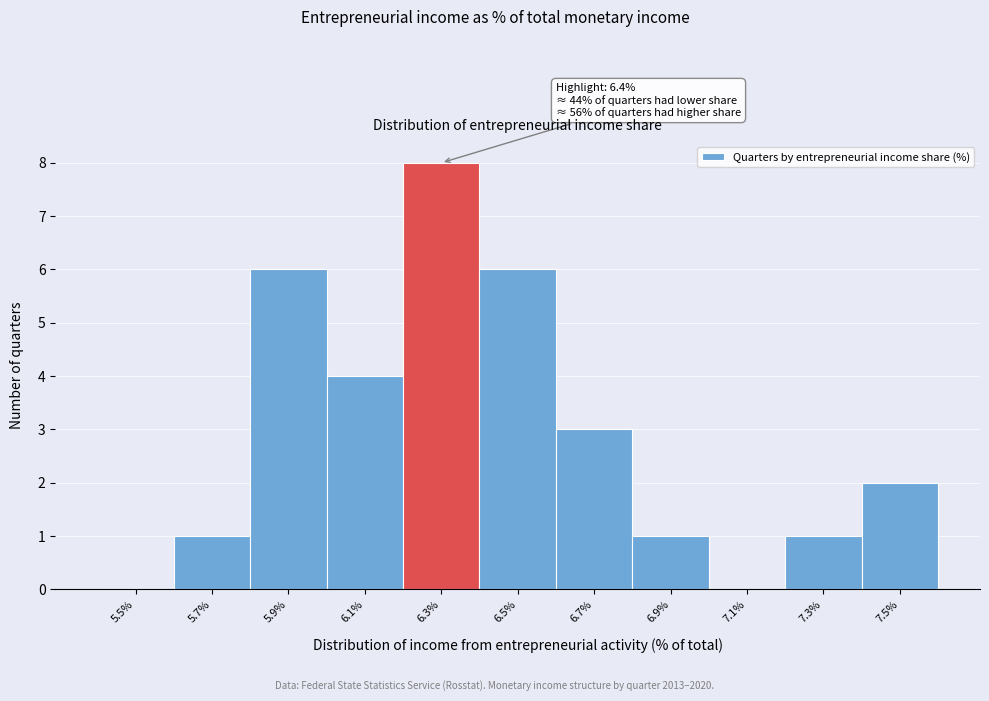

Reading right to left, what are all the values shown in this chart?

7.5%=2	7.3%=1	7.1%=0	6.9%=1	6.7%=3	6.5%=6	6.3%=8	6.1%=4	5.9%=6	5.7%=1	5.5%=0